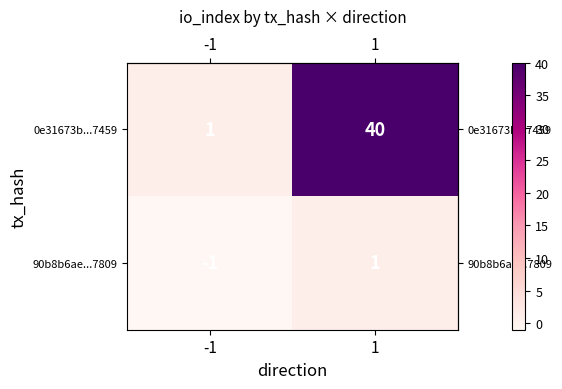

Between -1 and 1, which series saw the biggest shift?

0e31673b...7459